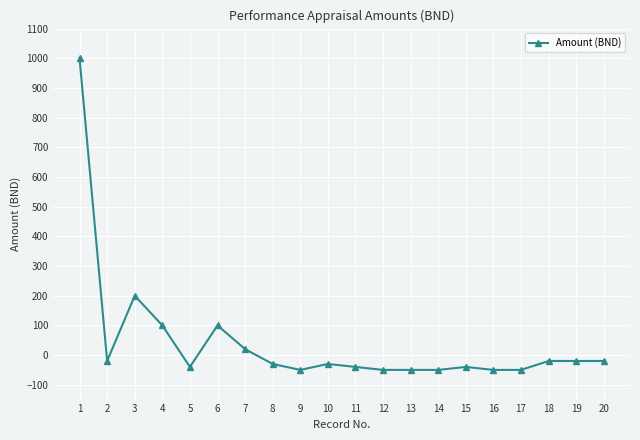

Where does the data first go above -30?

1